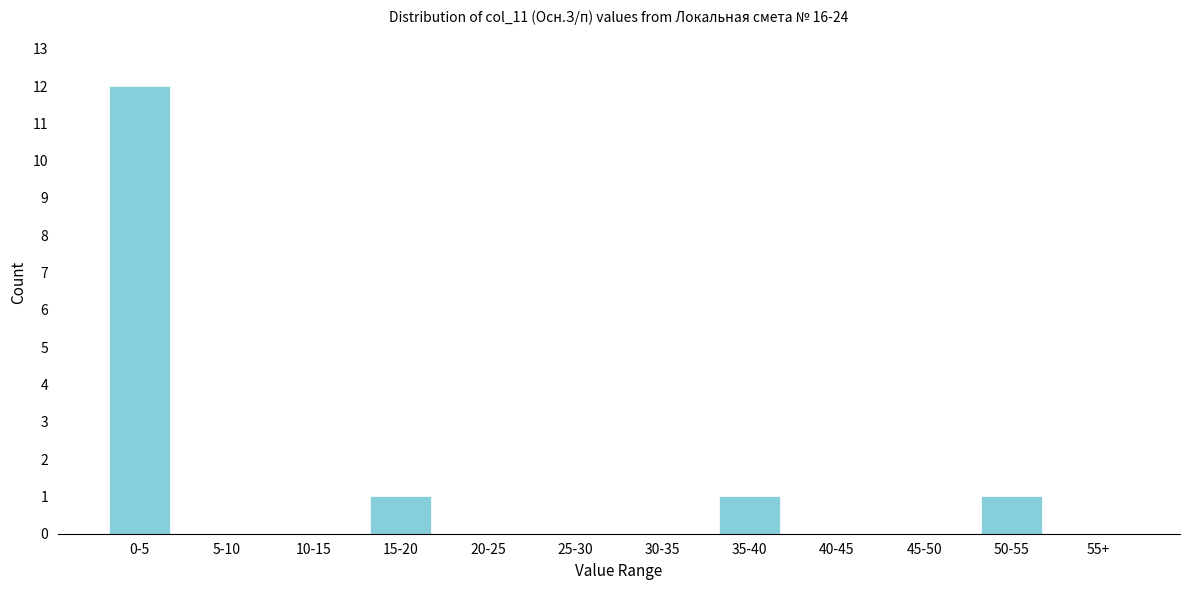

Reading left to right, what are all the values shown in this chart?

0-5=12	5-10=0	10-15=0	15-20=1	20-25=0	25-30=0	30-35=0	35-40=1	40-45=0	45-50=0	50-55=1	55+=0